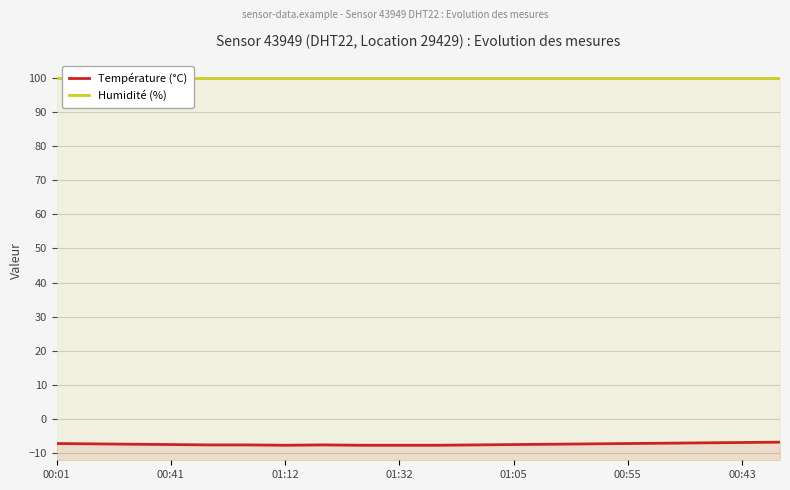

The Humidité (%) series shows 99.9 at 16. True or false?

True